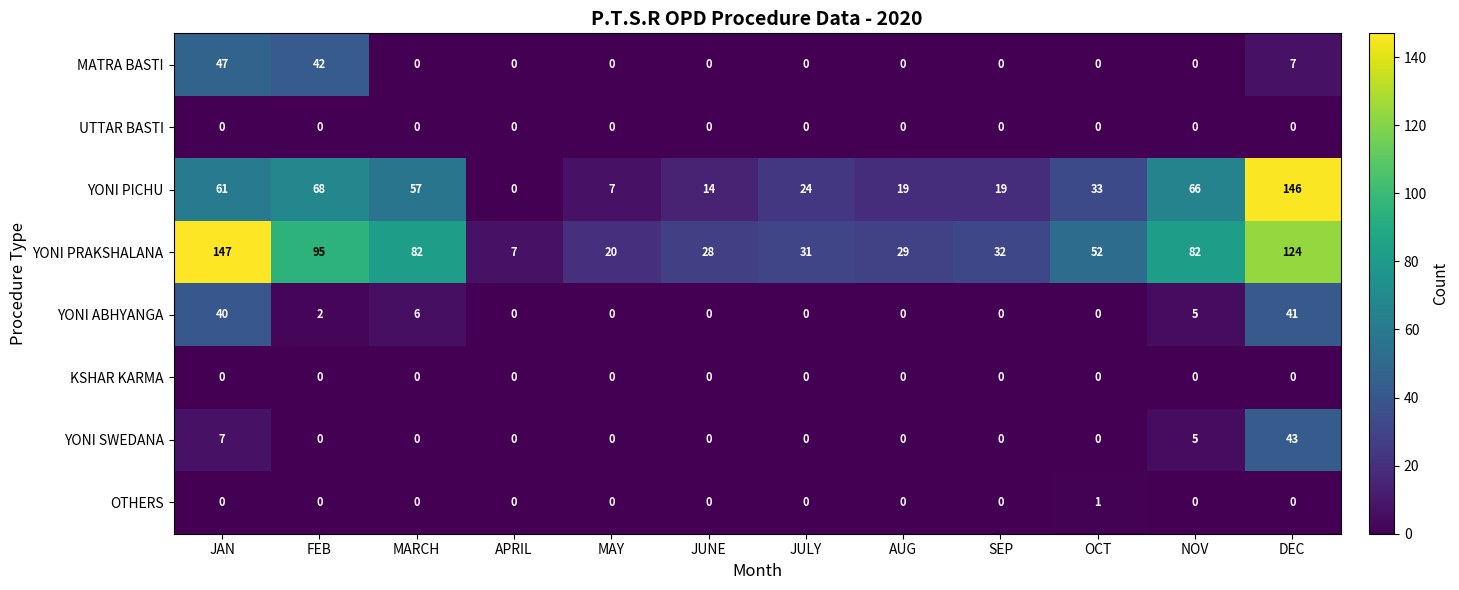

Is it true that UTTAR BASTI equals 0 at JAN?

True